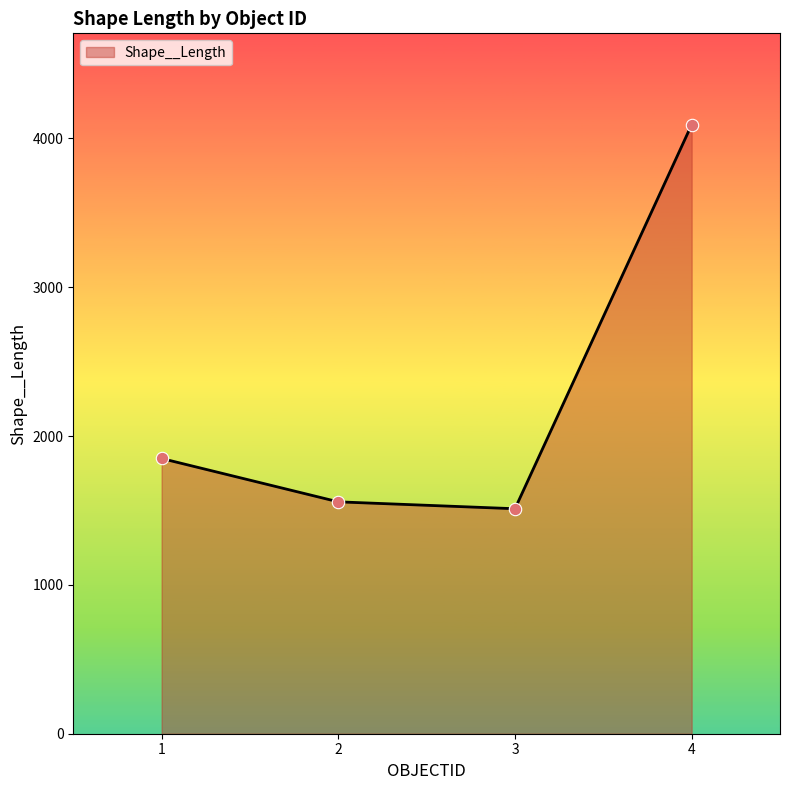

What is the change in value from 2 to 3?

-46.3